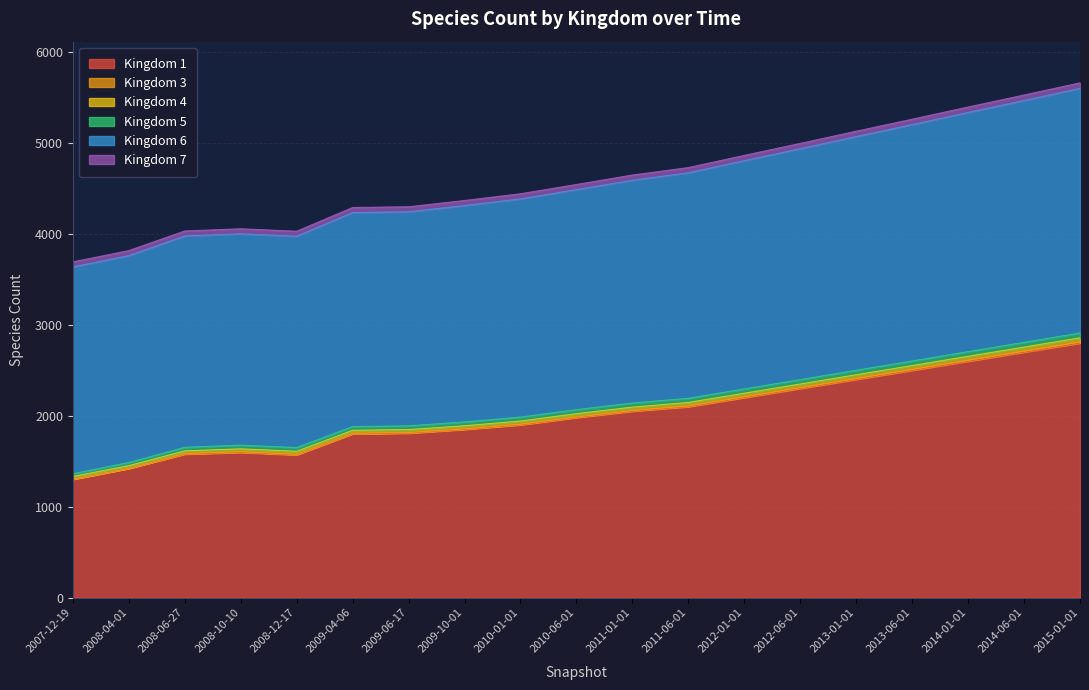

The value of Kingdom 1 at 2014-01-01 is 4335. True or false?

False